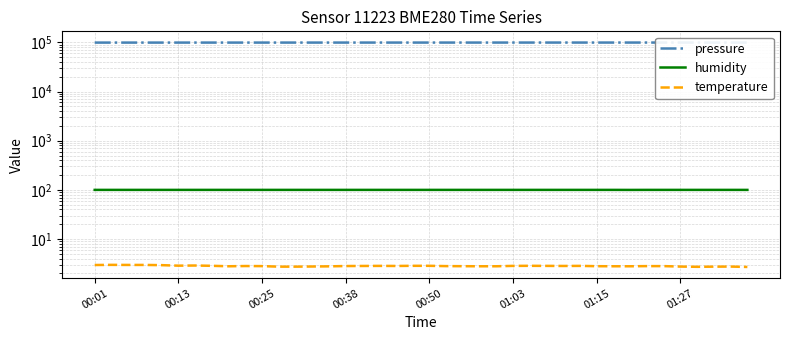

Reading left to right, list all the values displayed in this chart.

pressure: 98775.2	98775.9	98792.2	98790.4	98788.1	98798.8	98802.1	98810.9	98813.8	98811.1	98820.5	98833.8	98836.4	98843.1	98848.9	98862.4	98866.6	98873.4	98875.2	98877.6	98883.5	98889.0	98900.2	98901.1	98908.8	98917.0	98923.8	98927.3	98925.6	98929.8	98939.4	98937.0	98944.7	98945.4	98942.8	98945.8	98955.3	98952.6	98948.3	98949.4
humidity: 100.0	100.0	100.0	100.0	100.0	100.0	100.0	100.0	100.0	100.0	100.0	100.0	100.0	100.0	100.0	100.0	100.0	100.0	100.0	100.0	100.0	100.0	100.0	100.0	100.0	100.0	100.0	100.0	100.0	100.0	100.0	100.0	99.8	100.0	100.0	100.0	100.0	100.0	100.0	99.9
temperature: 3.0	3.0	3.0	3.0	3.0	2.9	2.9	2.9	2.8	2.8	2.8	2.8	2.8	2.8	2.8	2.8	2.8	2.9	2.8	2.9	2.9	2.8	2.8	2.8	2.8	2.9	2.9	2.9	2.8	2.9	2.8	2.8	2.8	2.8	2.8	2.8	2.7	2.8	2.8	2.7